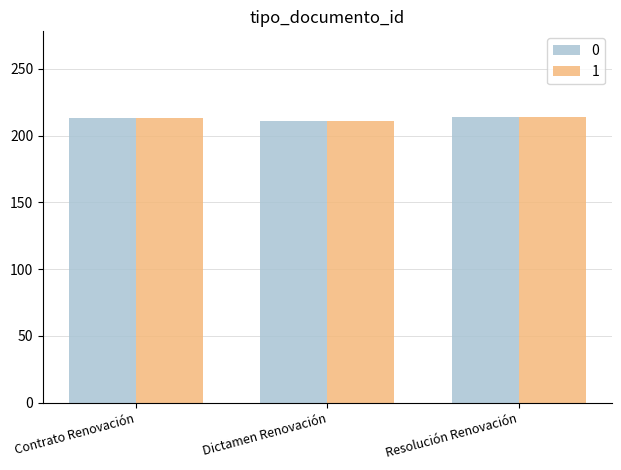

What is the total value across all series at Resolución Renovación?

428